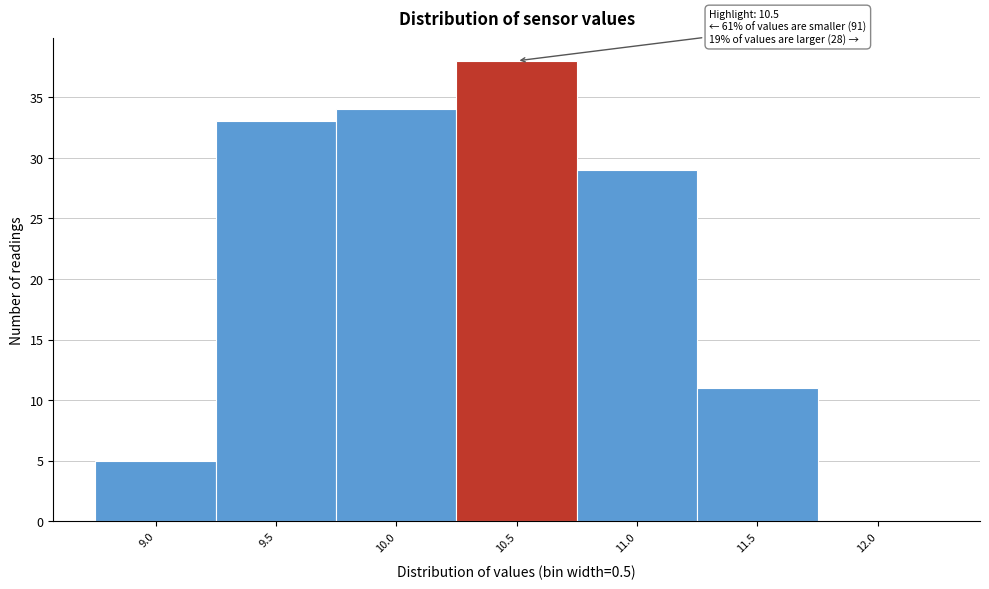

Which range on the x-axis has the tallest bar?

10.25 to 10.75